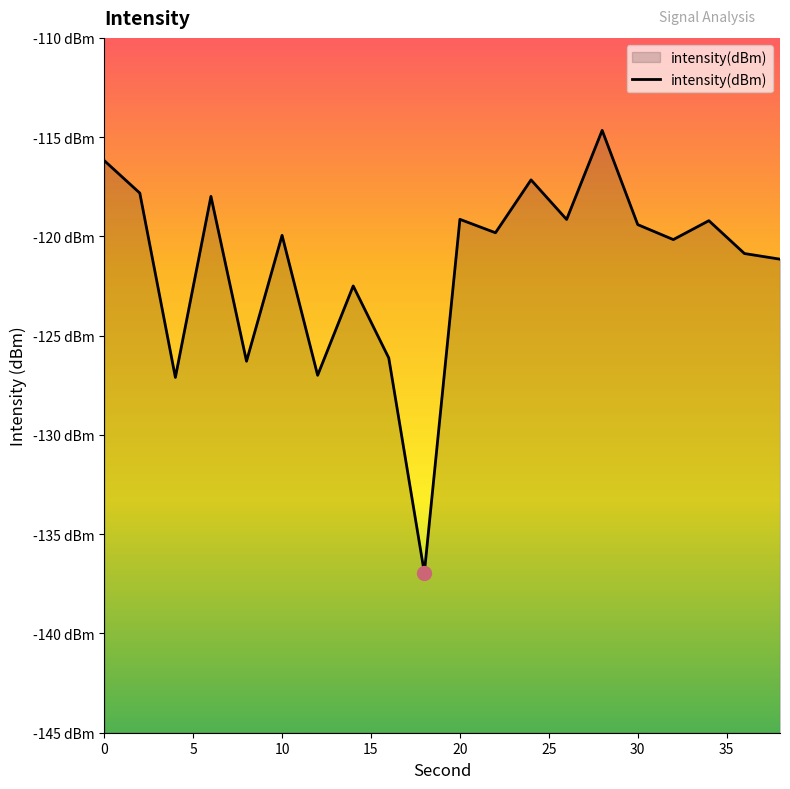

What is the difference between the values at 6 and 12?

9.0